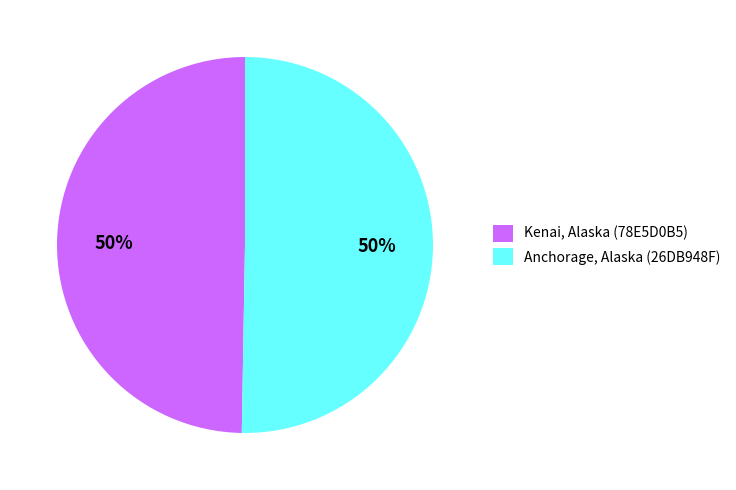

The Anchorage, Alaska (26DB948F) slice represents 50% of the pie. True or false?

True